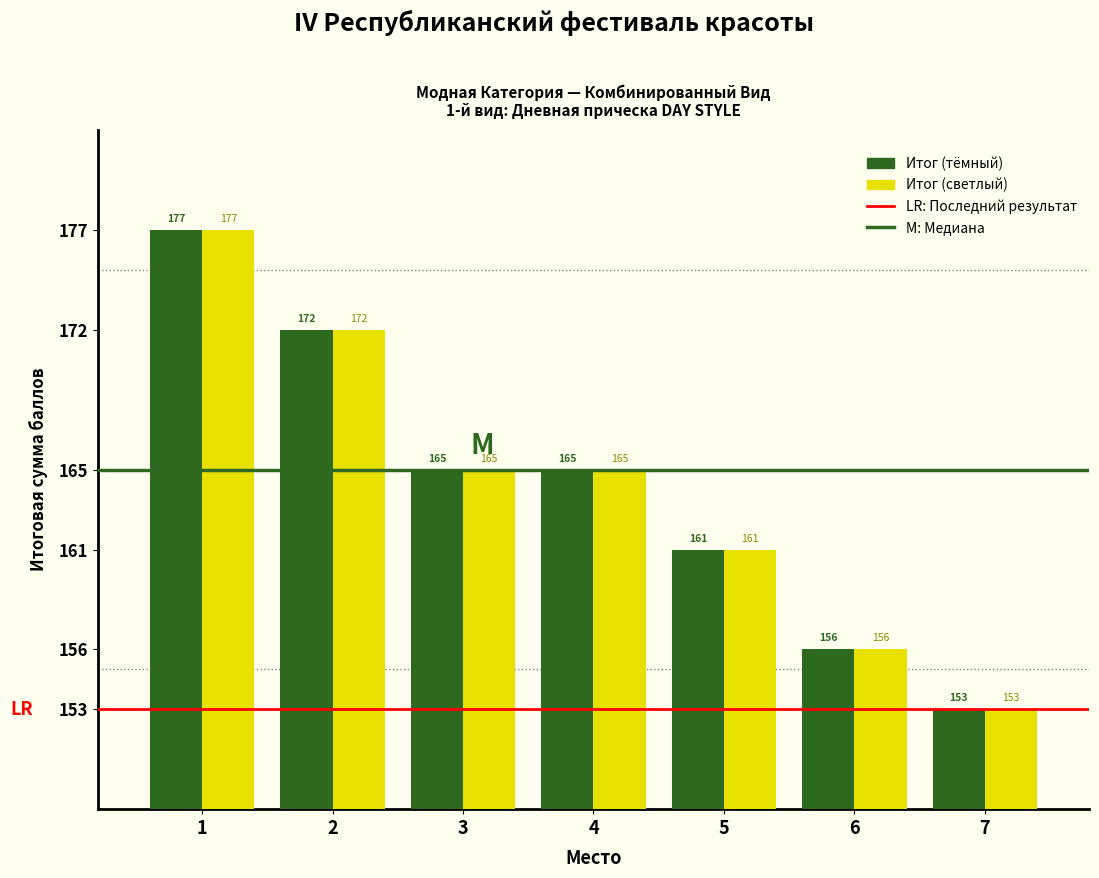

Reading left to right, what are all the values shown in this chart?

Итог (тёмный): 1=177	2=172	3=165	4=165	5=161	6=156	7=153
Итог (светлый): 1=177	2=172	3=165	4=165	5=161	6=156	7=153